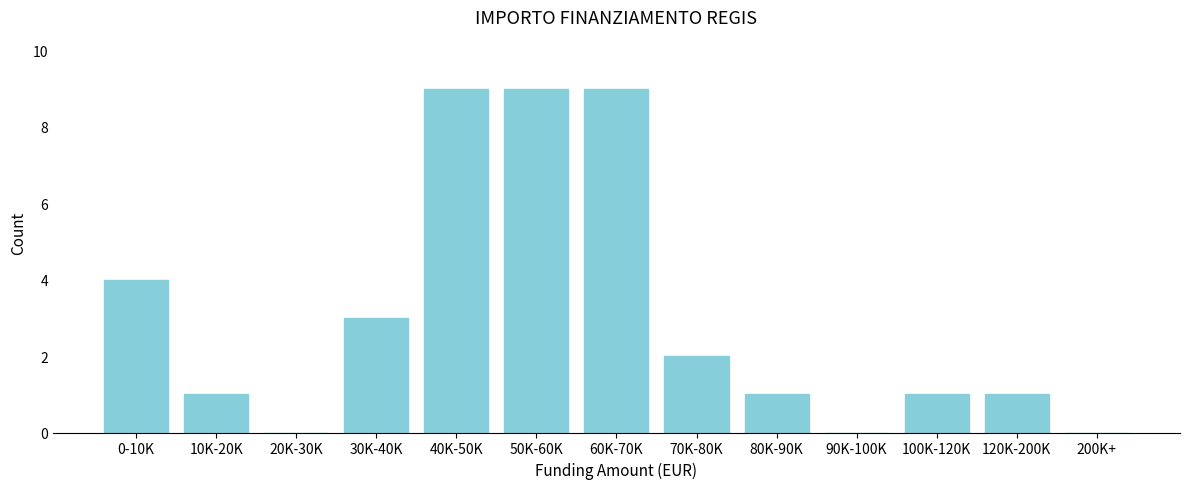

Reading left to right, transcribe all the data shown in this chart.

0-10K=4	10K-20K=1	20K-30K=0	30K-40K=3	40K-50K=9	50K-60K=9	60K-70K=9	70K-80K=2	80K-90K=1	90K-100K=0	100K-120K=1	120K-200K=1	200K+=0